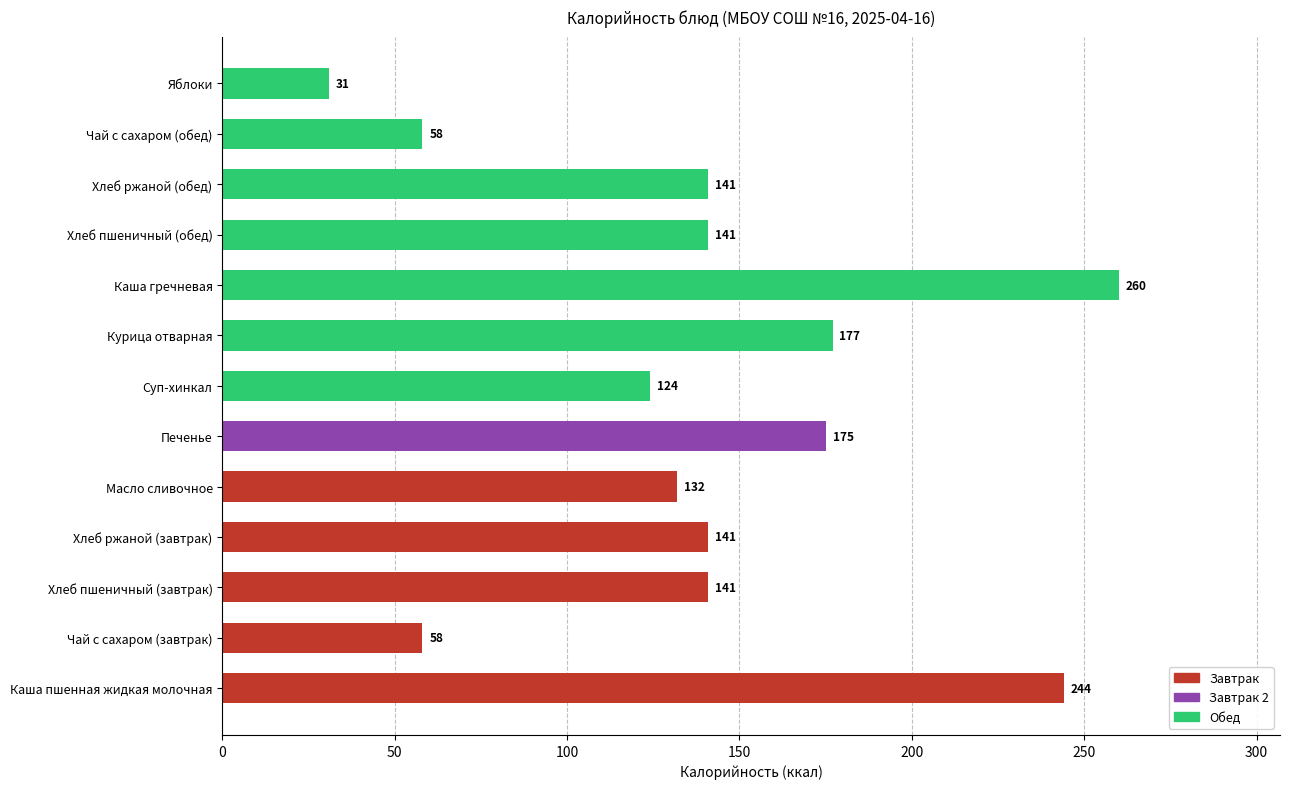

Is it true that the value at Чай с сахаром (обед) is 58?

True